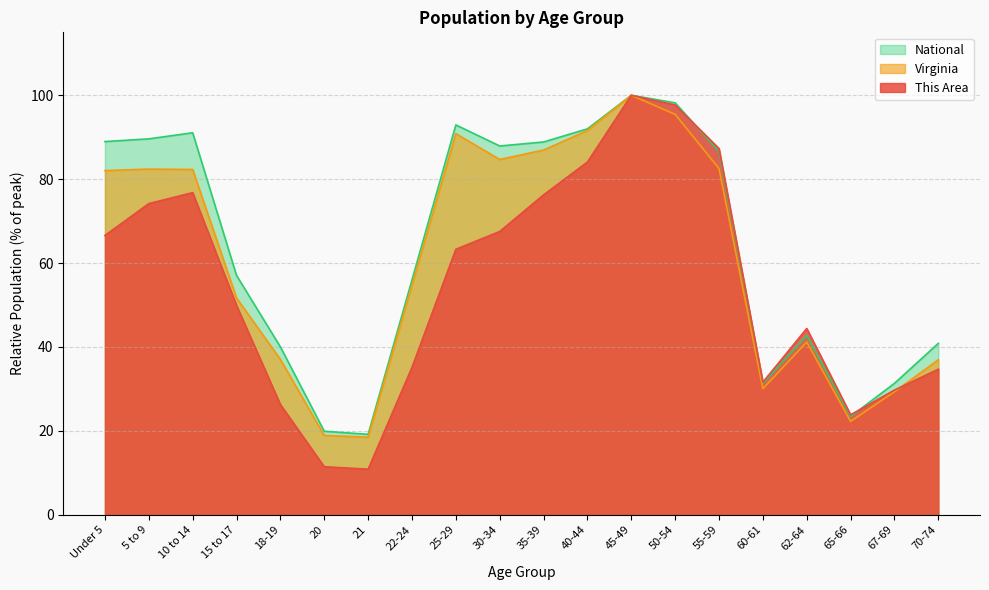

How many values in the National series are below 86?

10